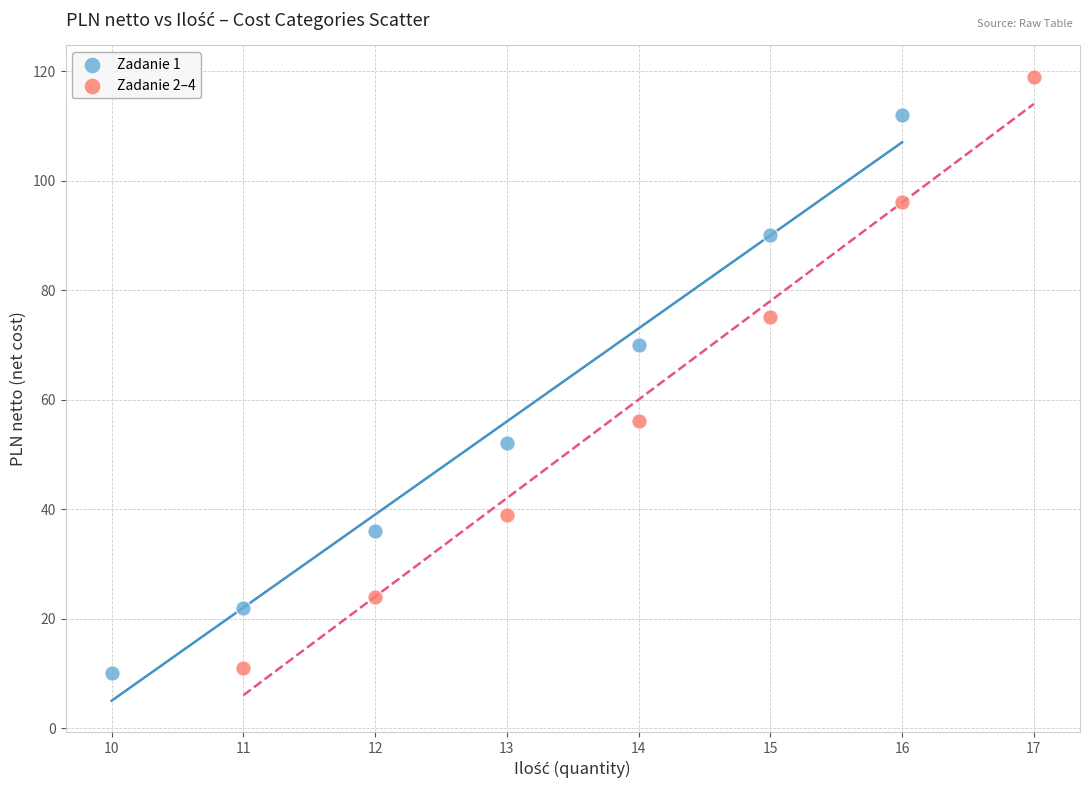

What are all the series names shown in the legend?

Zadanie 1, Zadanie 2–4